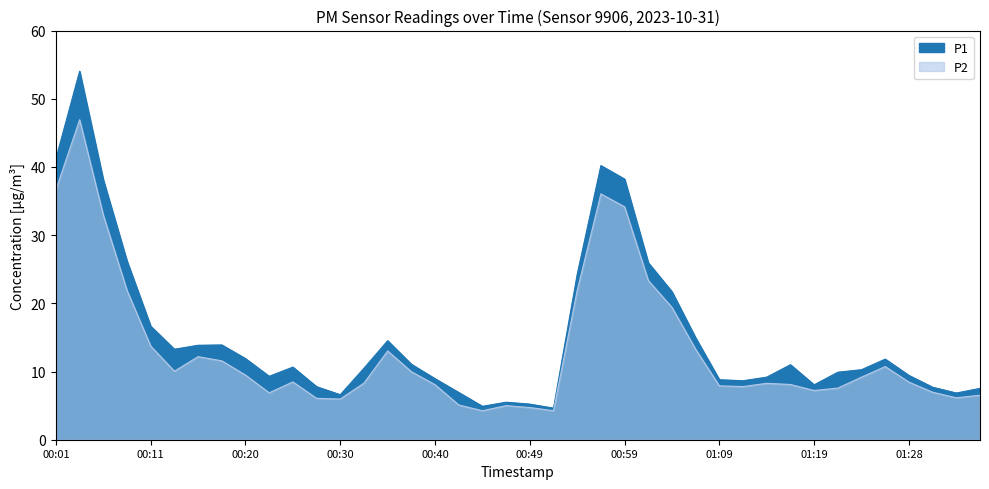

Does the chart have visible grid lines?

No